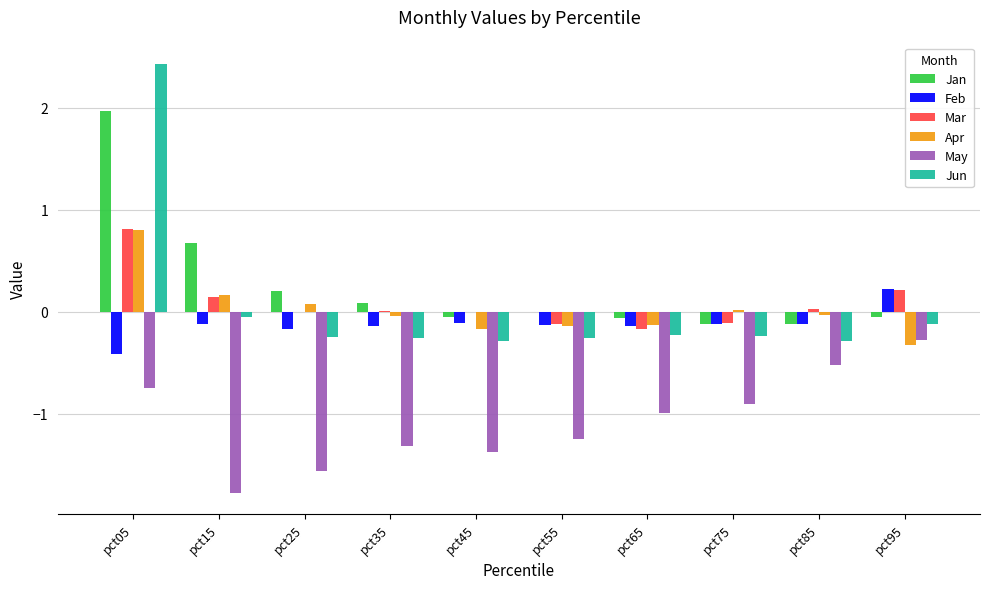

What is the approximate value of May at pct05?

-0.7